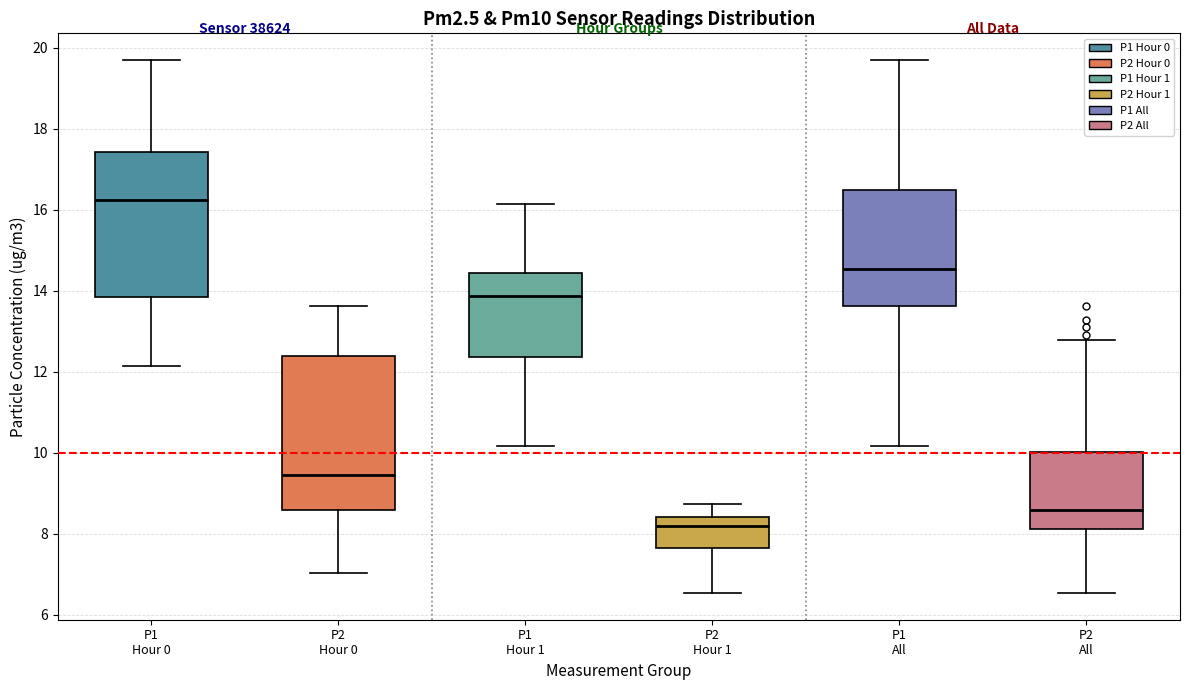

Which box's median line is the highest?

P1 Hour 0